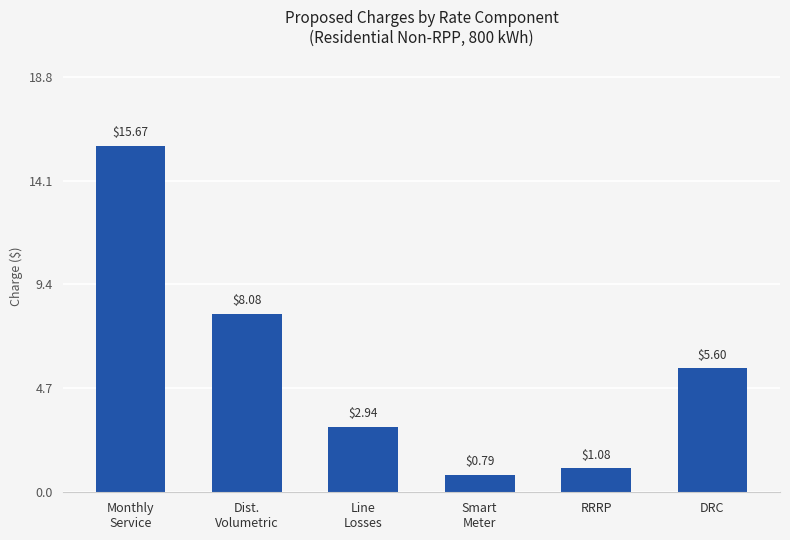

What is the change in value from RRRP to DRC?

+4.5